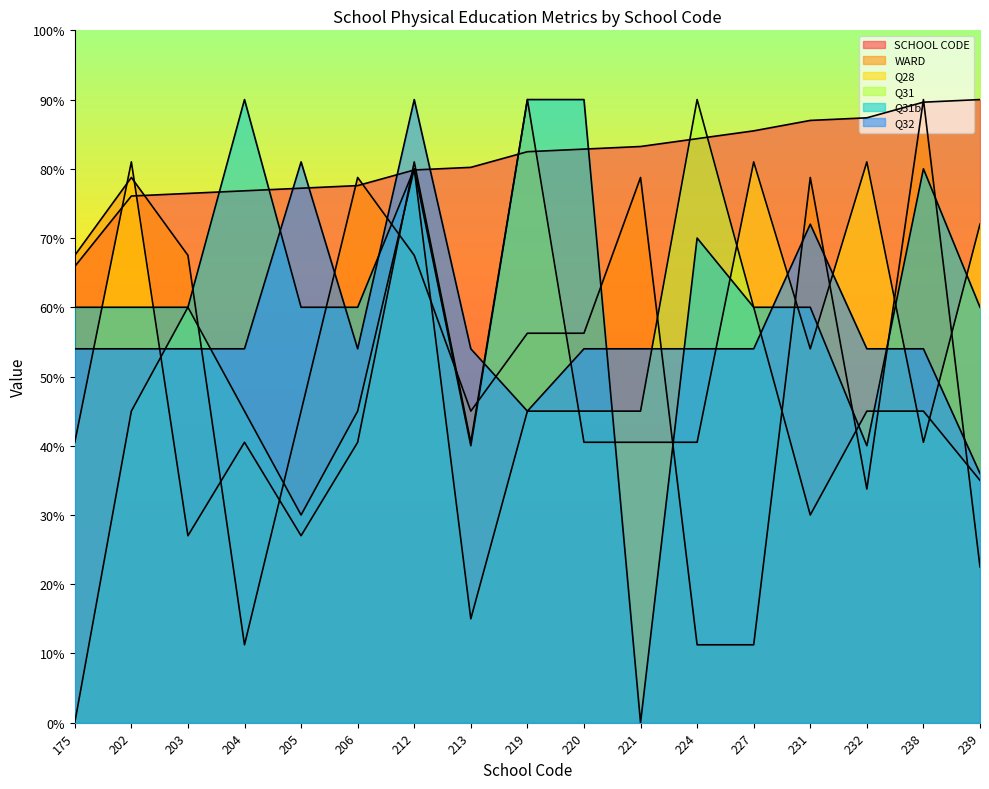

Rank the series by their maximum value, from highest to lowest.

SCHOOL CODE, WARD, Q28, Q31, Q31b, Q32